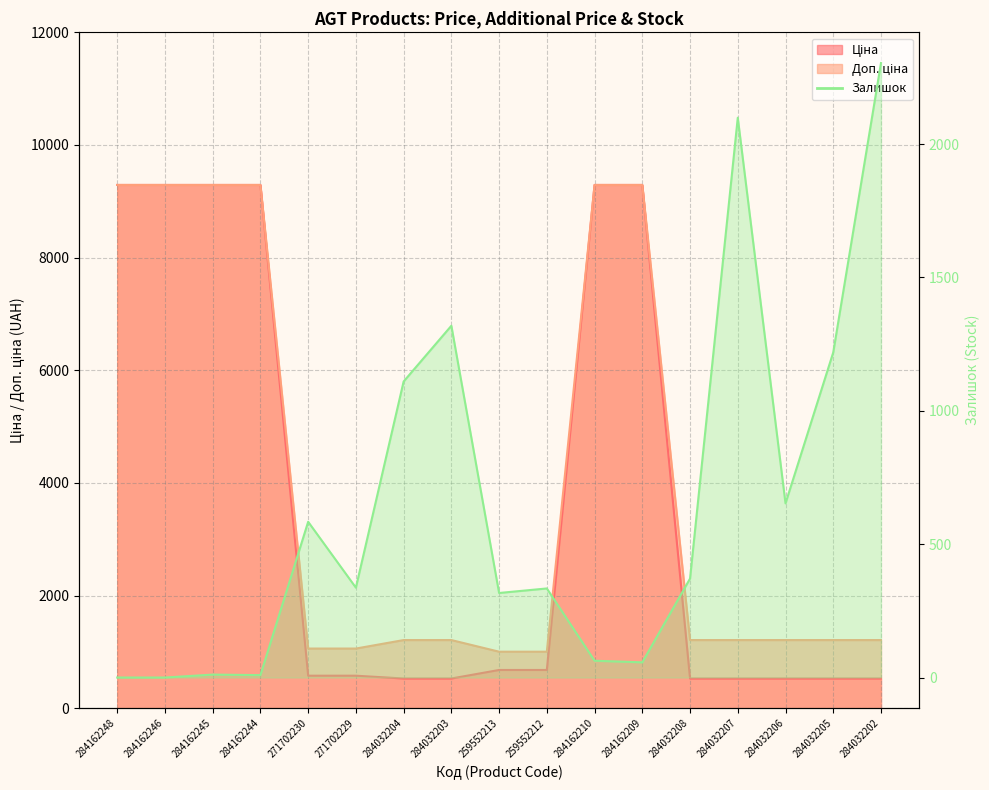

True or false: Залишок has more than 0 interior local peaks.

True